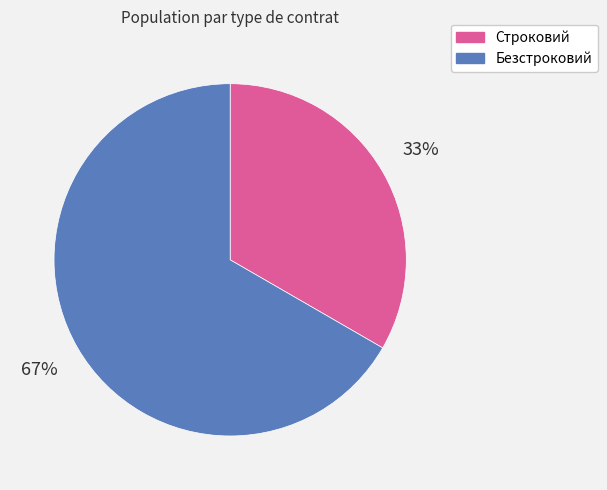

The Безстроковий slice represents 77% of the pie. True or false?

False